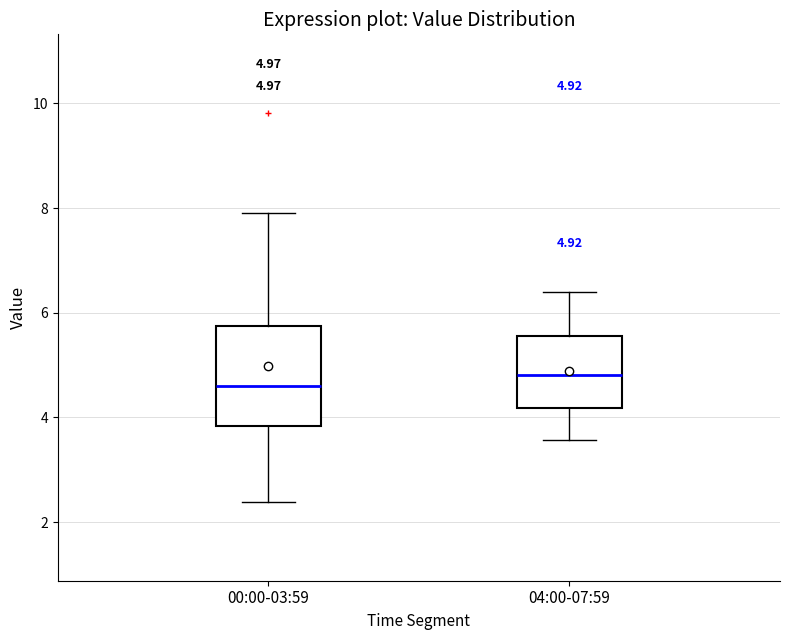

Comparing the boxes themselves (not the whiskers), which one is the tallest?

00:00-03:59